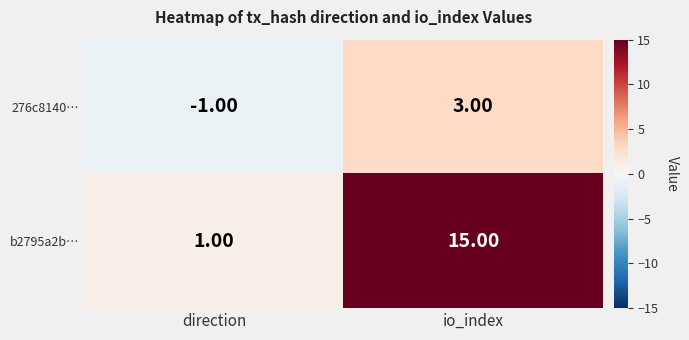

Rank the series by their average value, from lowest to highest.

276c8140…, b2795a2b…